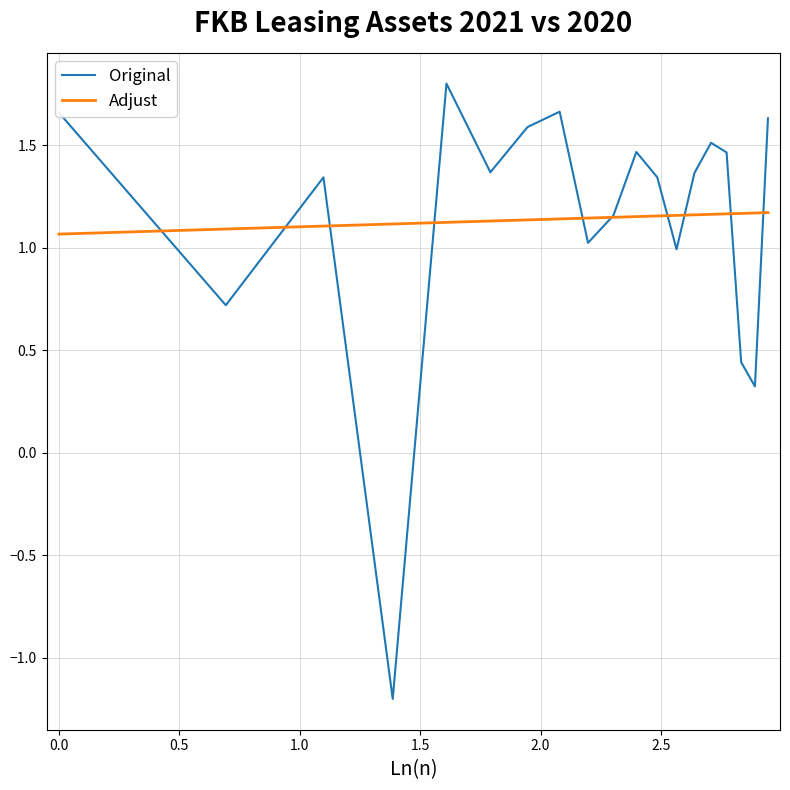

Which series has the largest range (max minus min)?

Original